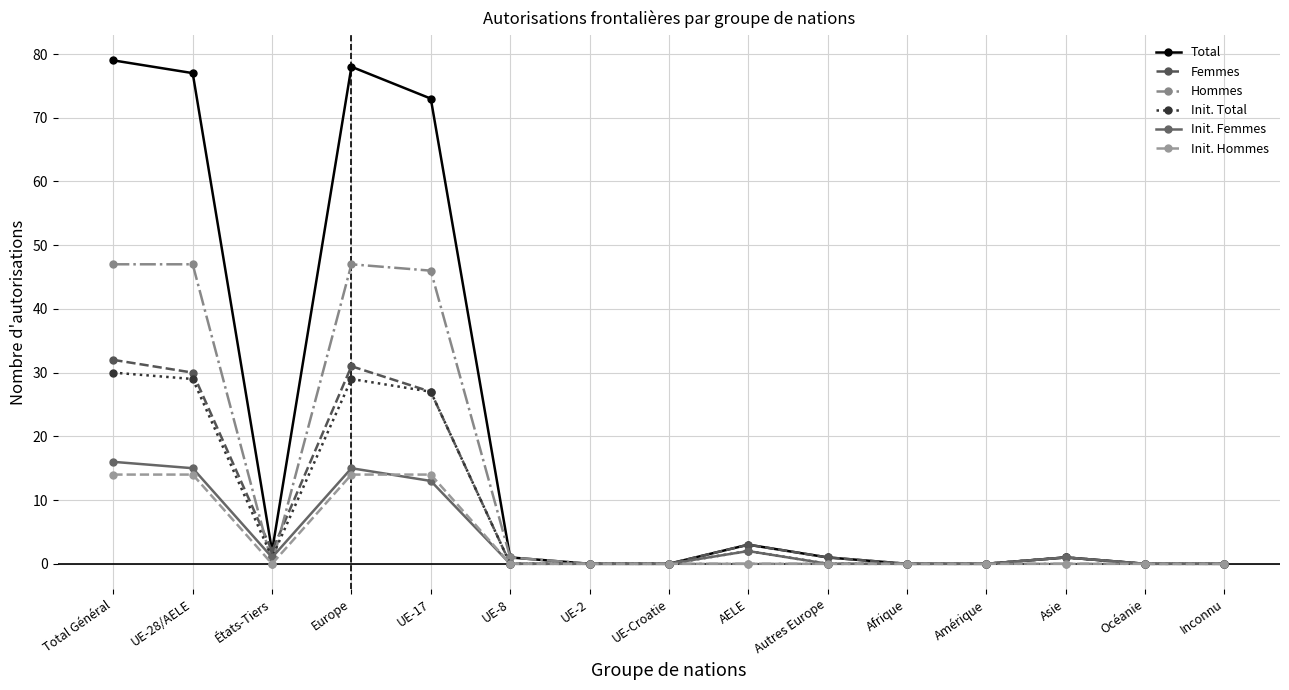

Is it true that Hommes equals 47 at Europe?

True